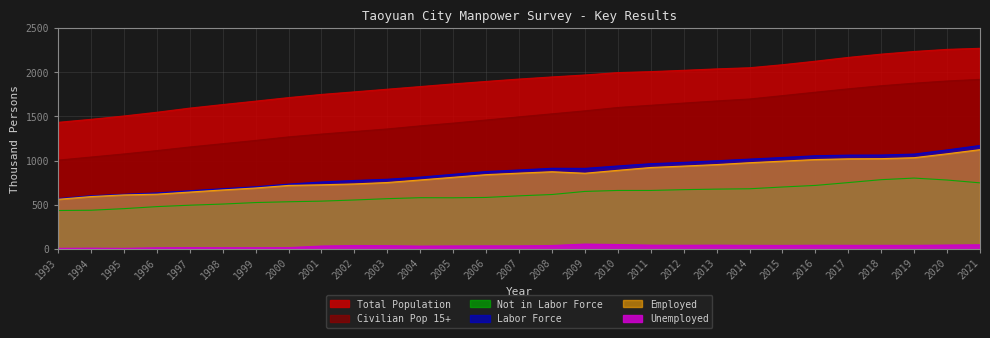

Reading left to right, transcribe all the data shown in this chart.

Total Population: 1993=1433	1994=1467	1995=1505	1996=1547	1997=1594	1998=1634	1999=1673	2000=1713	2001=1749	2002=1778	2003=1808	2004=1838	2005=1868	2006=1896	2007=1923	2008=1947	2009=1969	2010=1996	2011=2007	2012=2022	2013=2038	2014=2051	2015=2085	2016=2125	2017=2168	2018=2205	2019=2235	2020=2259	2021=2271
Civilian Pop 15+: 1993=1005	1994=1040	1995=1075	1996=1113	1997=1154	1998=1191	1999=1228	2000=1268	2001=1300	2002=1329	2003=1358	2004=1393	2005=1424	2006=1459	2007=1495	2008=1529	2009=1563	2010=1601	2011=1626	2012=1651	2013=1675	2014=1697	2015=1735	2016=1774	2017=1812	2018=1847	2019=1876	2020=1901	2021=1919
Labor Force: 1993=570	1994=602	1995=619	1996=634	1997=659	1998=682	1999=704	2000=734	2001=758	2002=775	2003=789	2004=813	2005=845	2006=876	2007=894	2008=913	2009=912	2010=939	2011=965	2012=980	2013=998	2014=1017	2015=1035	2016=1055	2017=1062	2018=1063	2019=1074	2020=1121	2021=1171
Employed: 1993=562	1994=593	1995=612	1996=620	1997=644	1998=668	1999=690	2000=719	2001=726	2002=736	2003=752	2004=781	2005=811	2006=841	2007=858	2008=874	2009=857	2010=890	2011=922	2012=938	2013=955	2014=976	2015=994	2016=1012	2017=1020	2018=1022	2019=1033	2020=1077	2021=1124
Unemployed: 1993=7	1994=9	1995=7	1996=13	1997=15	1998=14	1999=14	2000=15	2001=33	2002=39	2003=37	2004=32	2005=34	2006=35	2007=35	2008=39	2009=55	2010=50	2011=43	2012=42	2013=43	2014=41	2015=40	2016=42	2017=41	2018=41	2019=41	2020=44	2021=47
Not in Labor Force: 1993=435	1994=438	1995=456	1996=479	1997=495	1998=508	1999=525	2000=534	2001=541	2002=554	2003=569	2004=580	2005=579	2006=583	2007=601	2008=616	2009=651	2010=662	2011=662	2012=671	2013=677	2014=681	2015=701	2016=719	2017=751	2018=784	2019=802	2020=780	2021=748